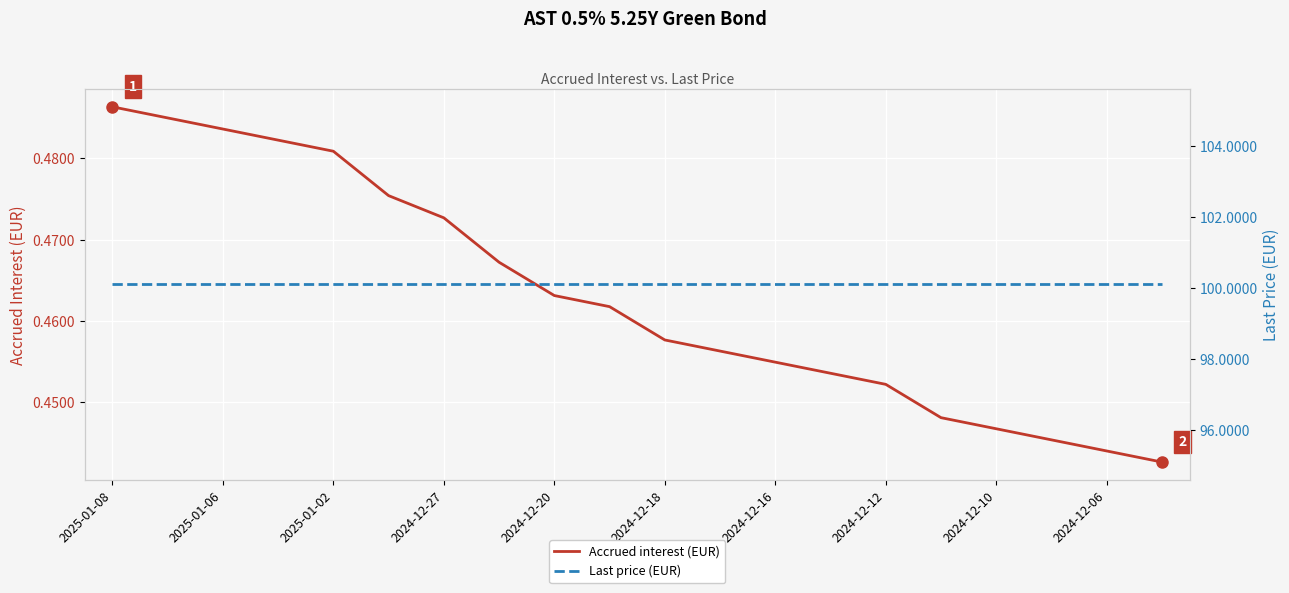

Rank the series at 13 from highest to lowest value.

Last price (EUR), Accrued interest (EUR)